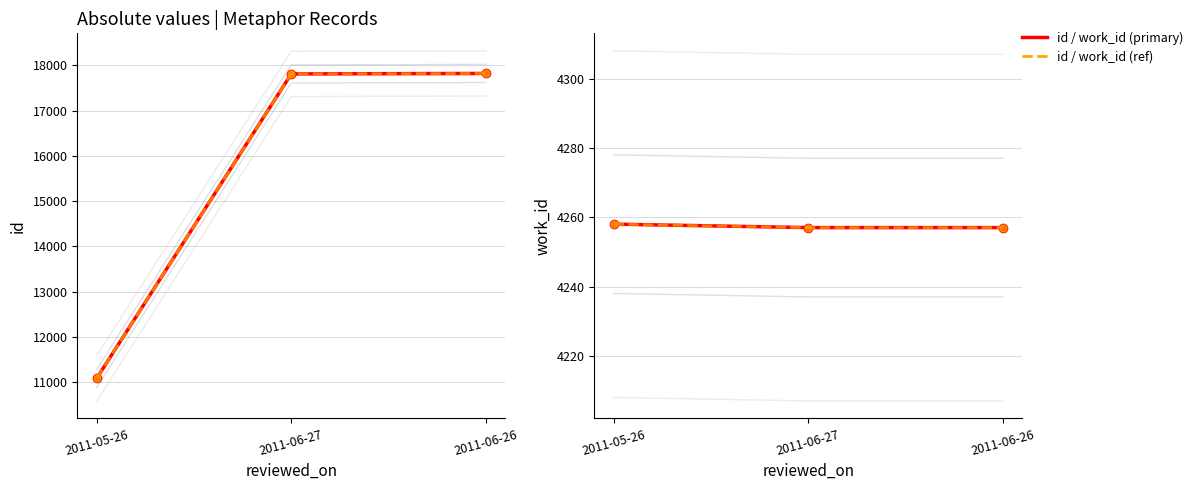

The work_id series shows 1993 at 2011-06-26. True or false?

False